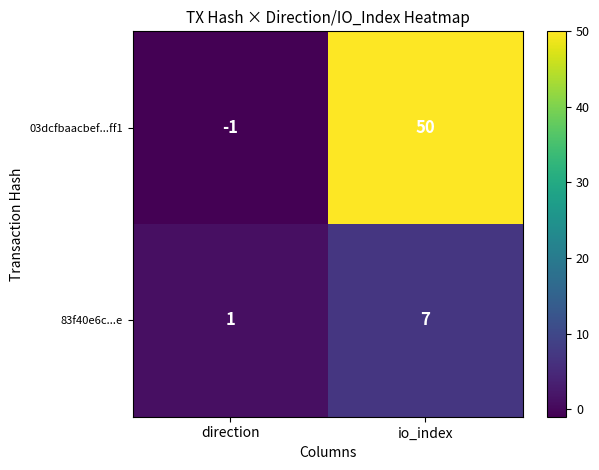

What is the difference between the highest and lowest values at io_index?

43